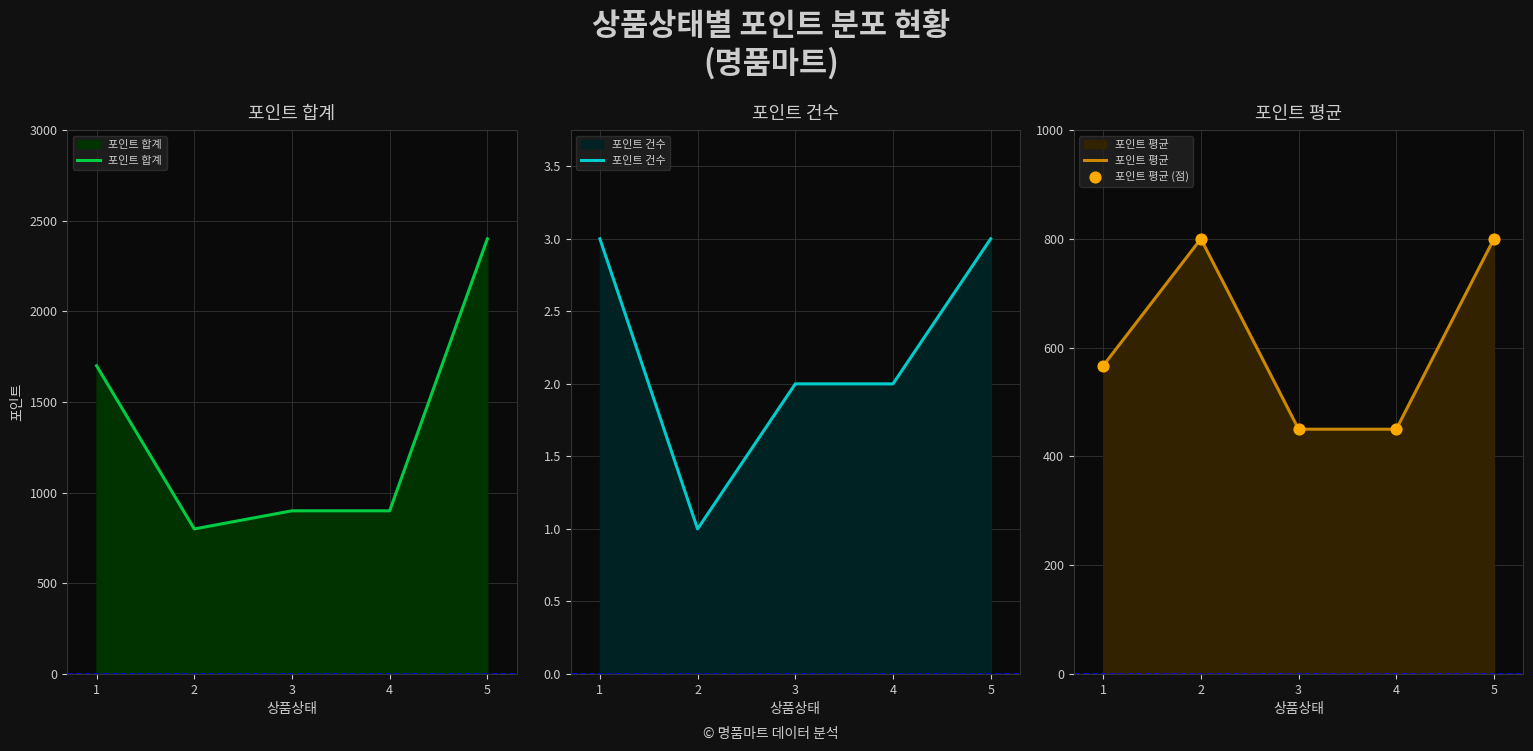

What are all the series names shown in the legend?

포인트 합계, 포인트 건수, 포인트 평균, 포인트 평균 (점)